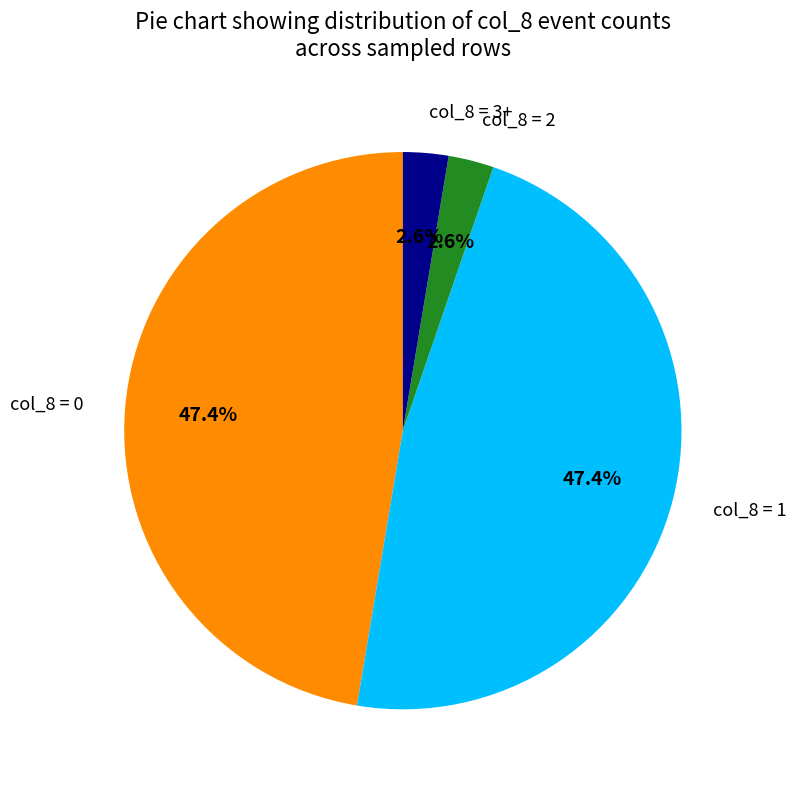

What percentage is NOT represented by col_8 = 2?

97.4%